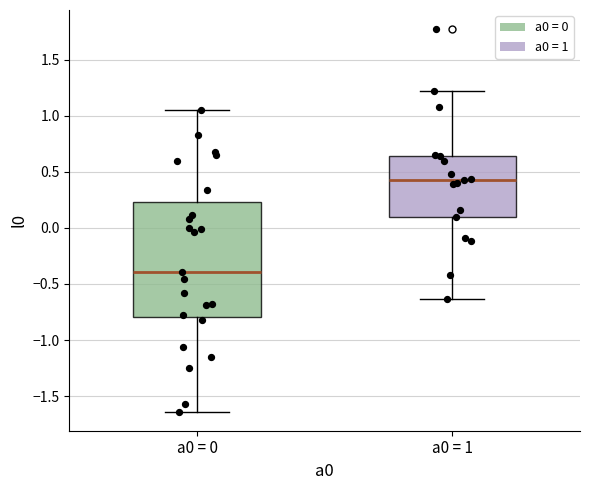

Reading left to right, transcribe this box plot: for each box, give where its median line is, the range the box spans, and where its two whiskers end, as read against the y-axis. The values are not printed on the chart, so give them approximately, as read against the axis.

a0 = 0: median -0.40, box -0.80 to 0.25, whiskers -1.65 to 1.05
a0 = 1: median 0.45, box 0.10 to 0.65, whiskers -0.65 to 1.20